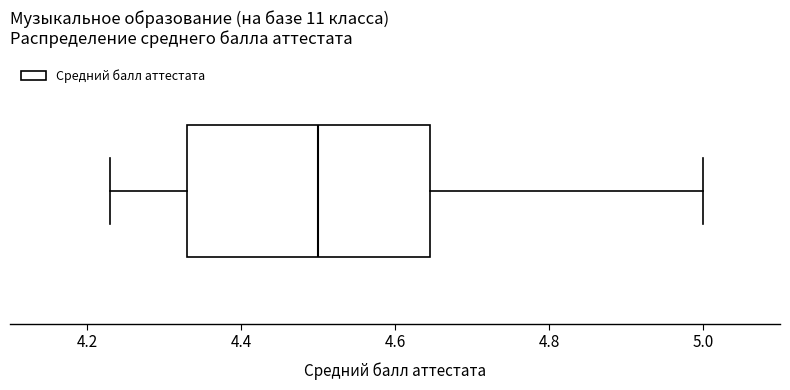

Read this box plot against the x-axis: the position of the median line, the range covered by the box, and the ends of both whiskers. The values are not printed on the chart, so give them approximately, as read against the axis.

median 4.50, box 4.34 to 4.64, whiskers 4.24 to 5.00